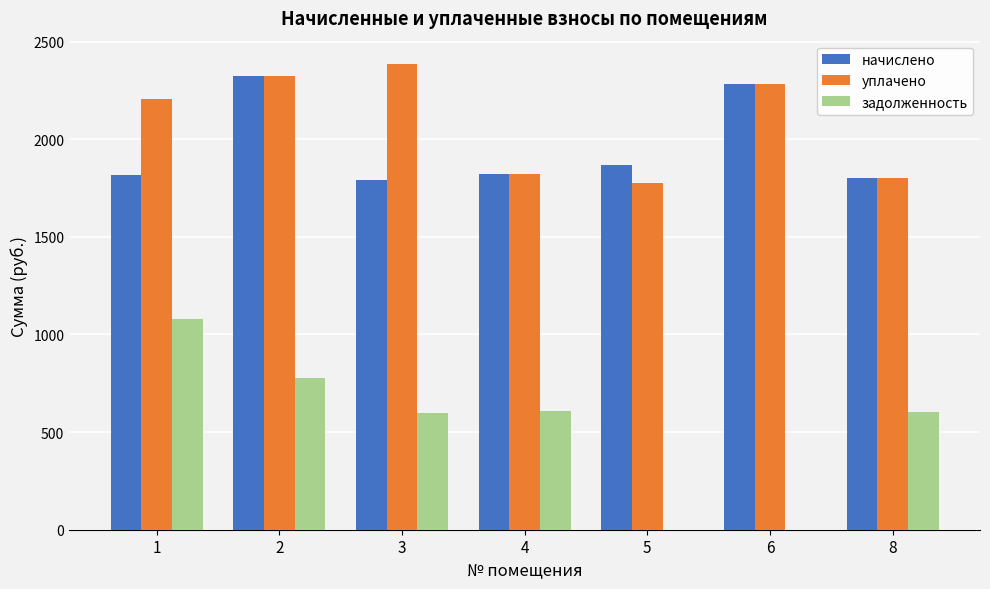

What is the sum of the задолженность values at 2 and 8?

1375.9